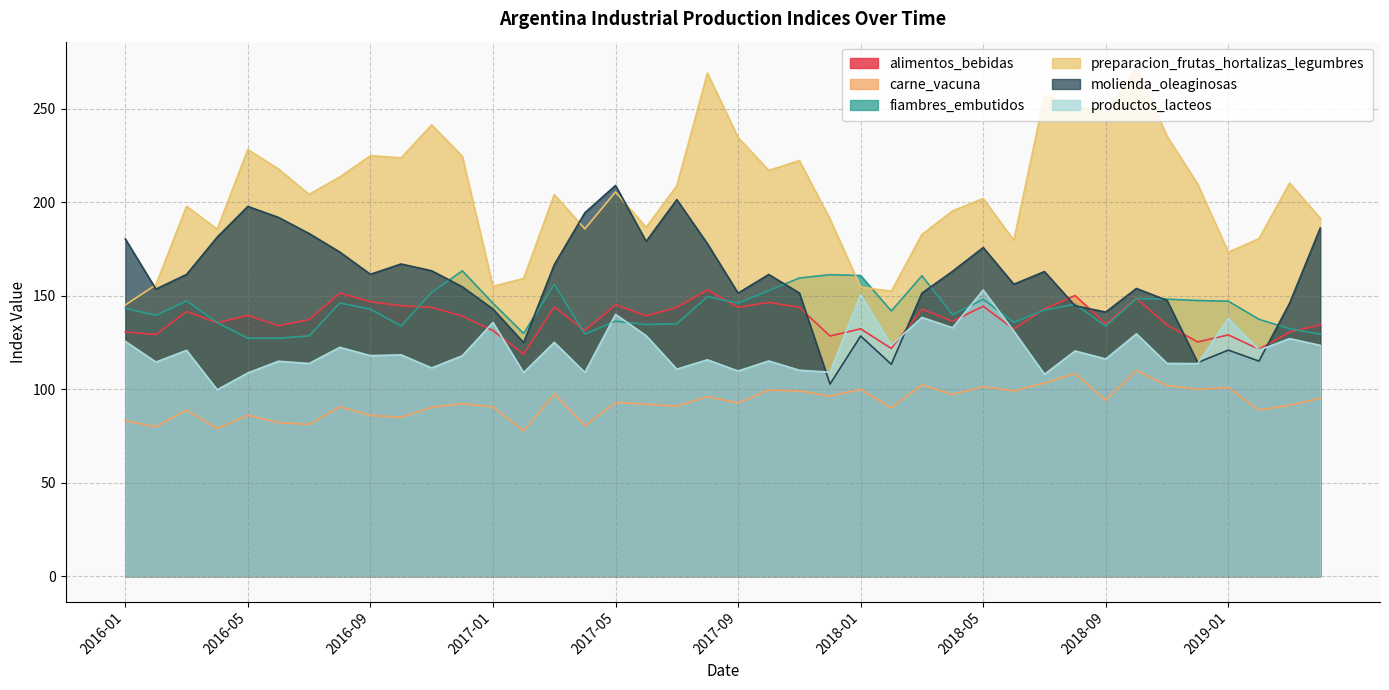

Which series has the largest total across all categories?

preparacion_frutas_hortalizas_legumbres